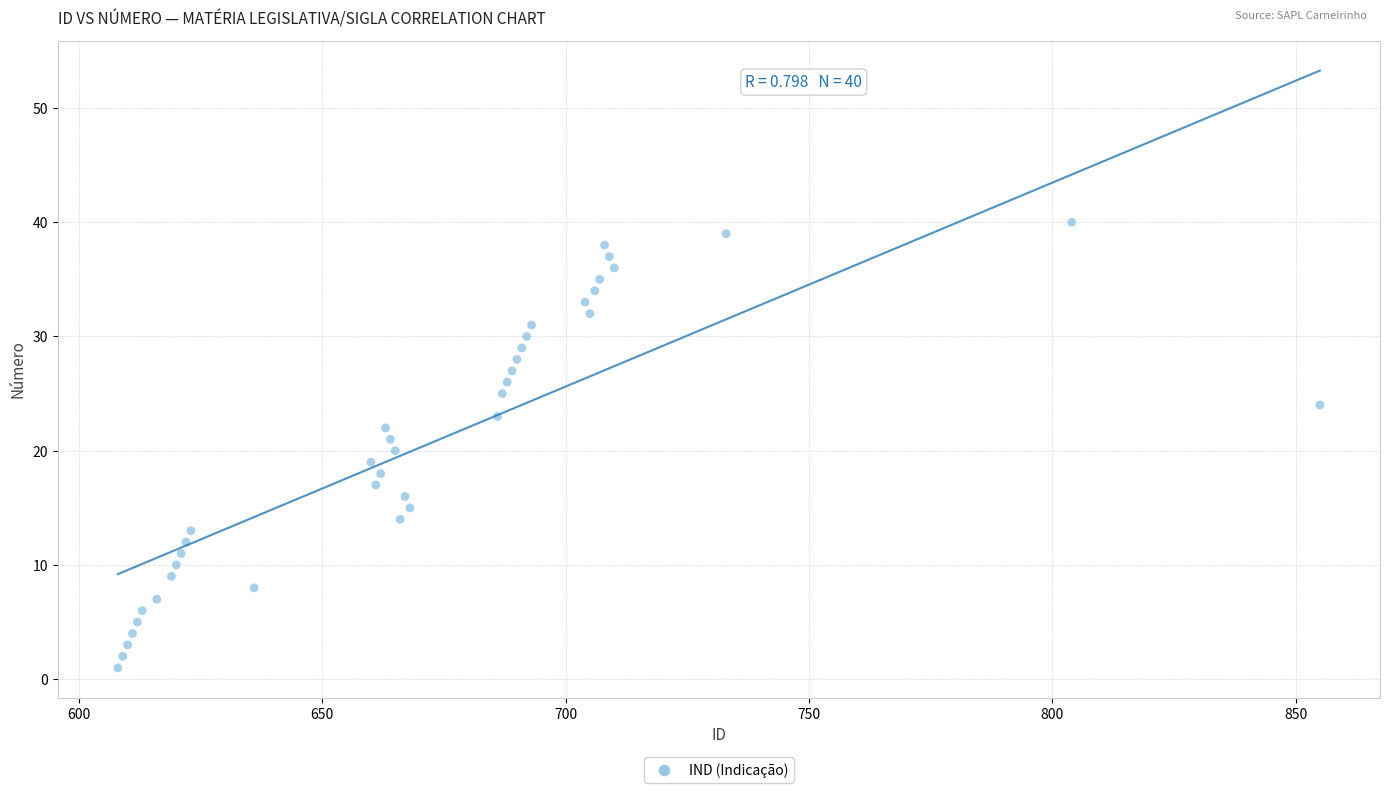

What is the range of X values (max minus min)?

247